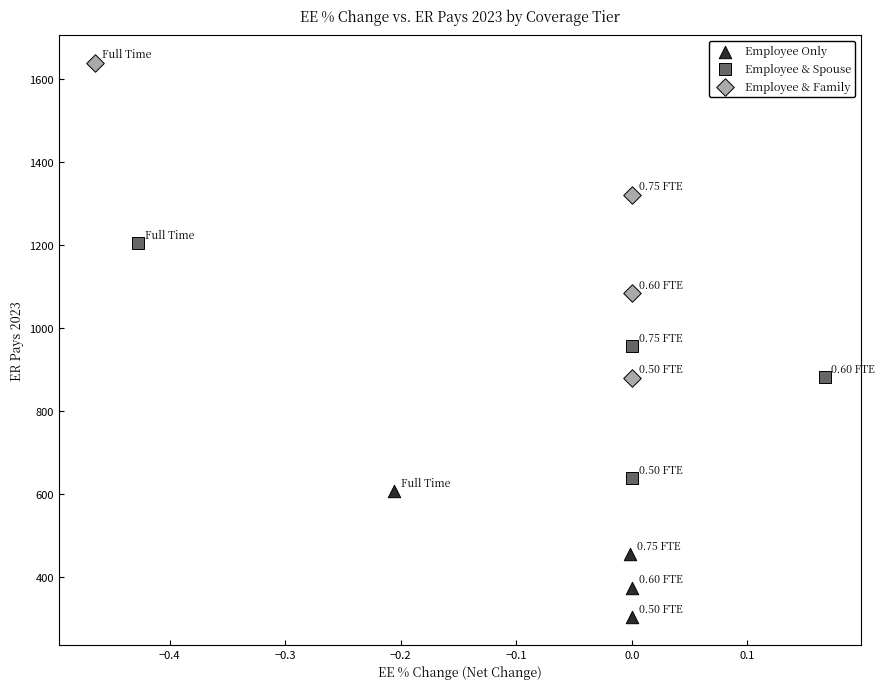

Which series has the widest spread of Y values?

Employee & Family